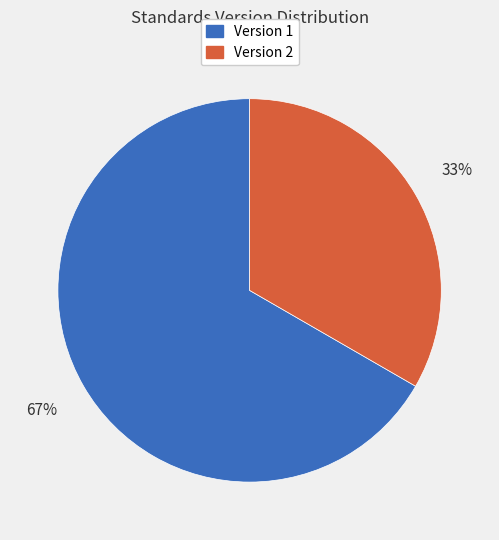

How many slices are in this pie chart?

2